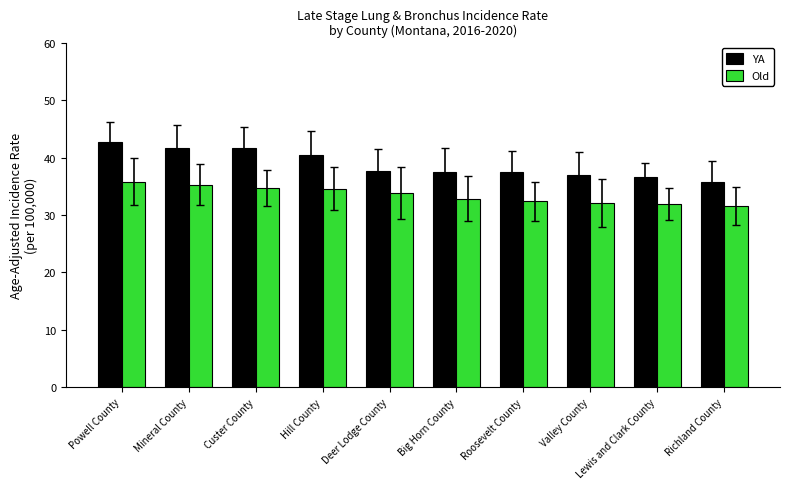

How many distinct data groups are displayed?

2